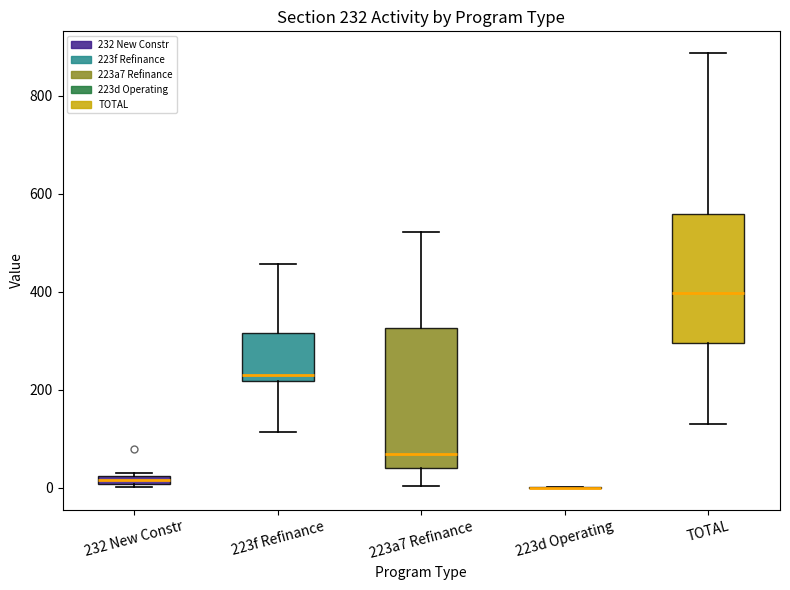

Comparing the boxes themselves (not the whiskers), which one is the tallest?

223a7 Refinance